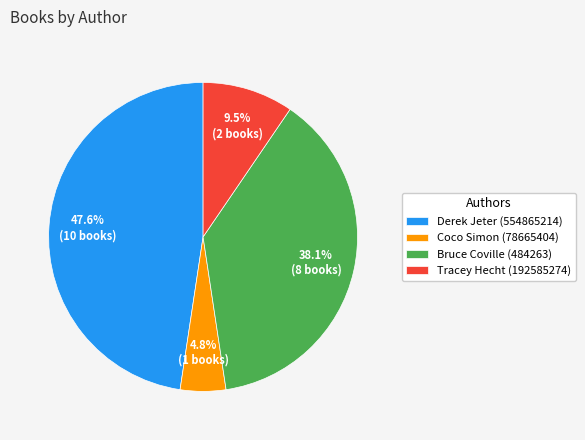

What is the ratio of the value at Derek Jeter (554865214) to the value at Tracey Hecht (192585274)?

5.0